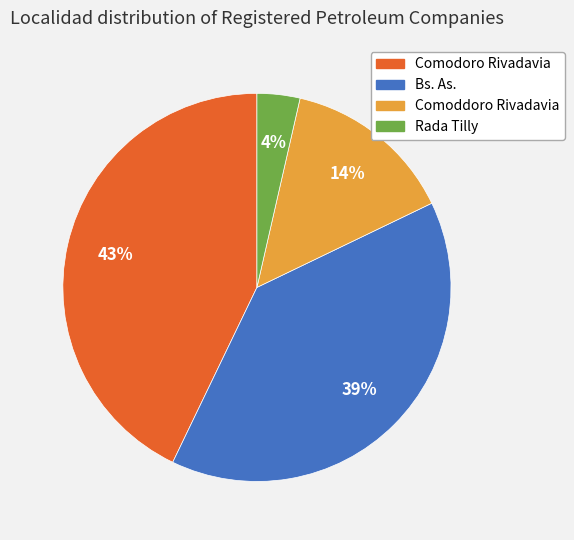

What percentage is the Bs. As. slice, to the nearest percent?

39%